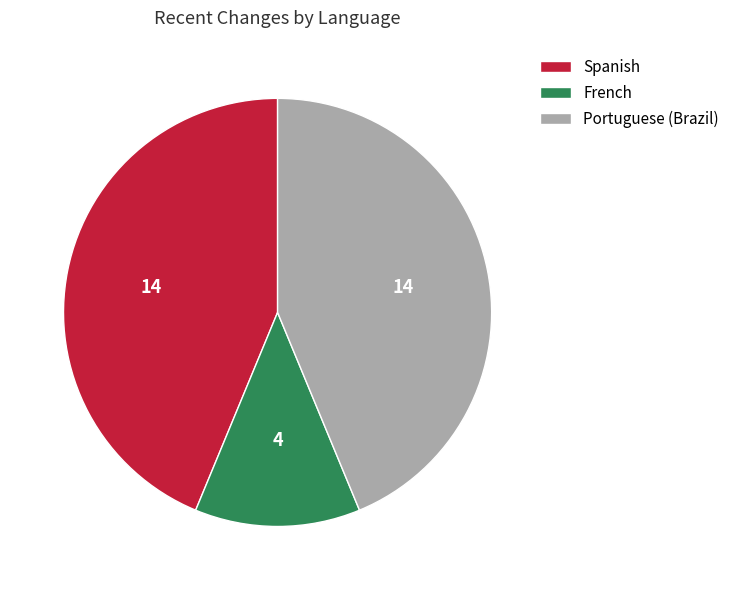

Is there a majority slice in this chart?

No